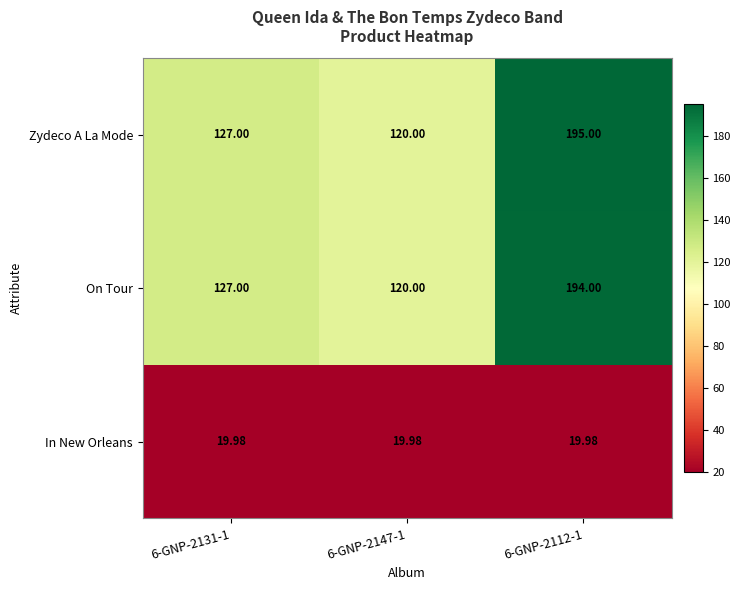

Rank the series by their maximum value, from lowest to highest.

In New Orleans, On Tour, Zydeco A La Mode